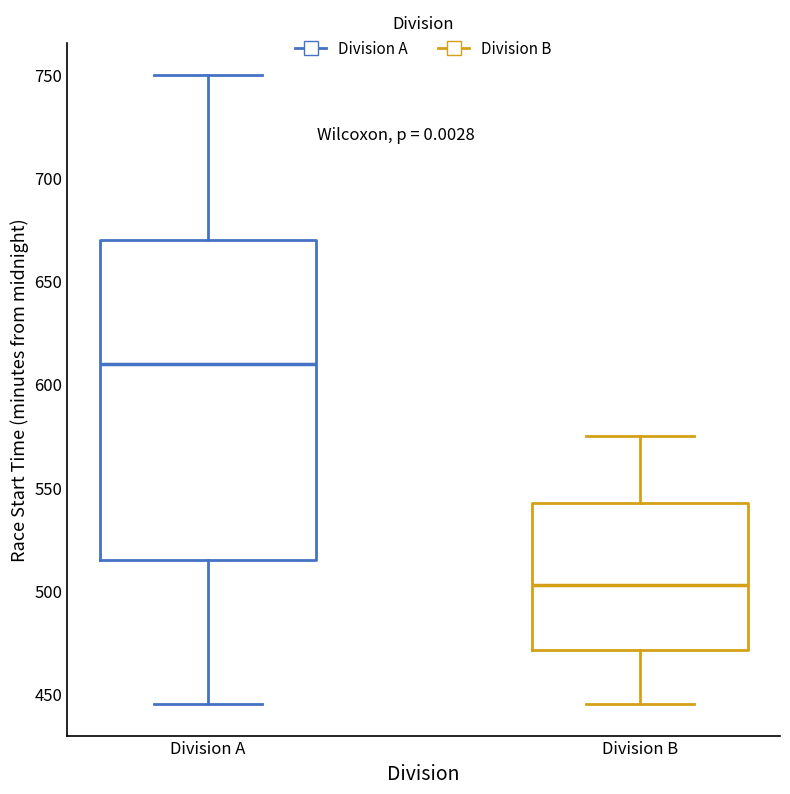

Which box has the lowest median line?

Division B